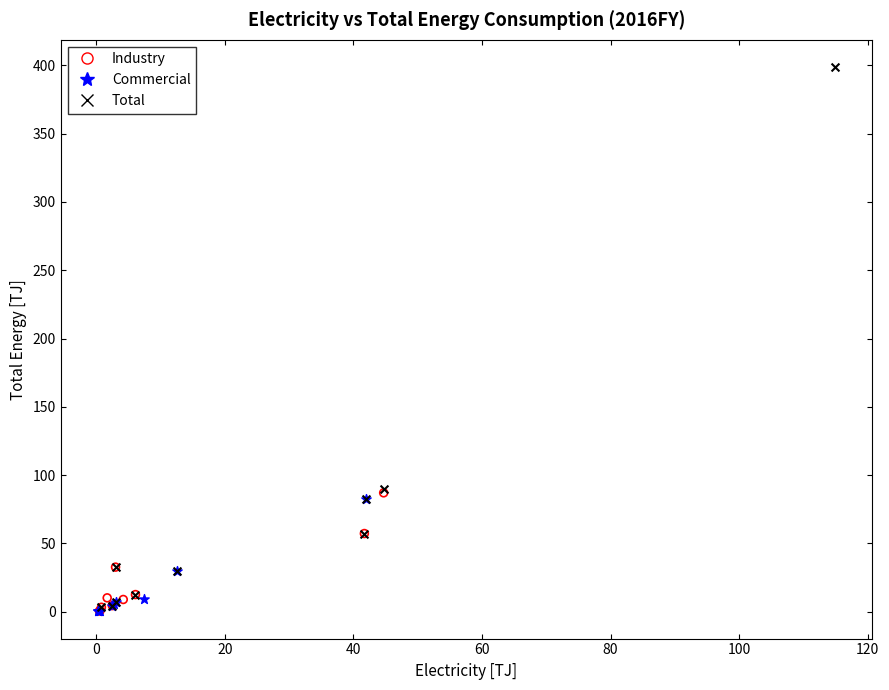

Which series reaches the maximum Y coordinate?

Total